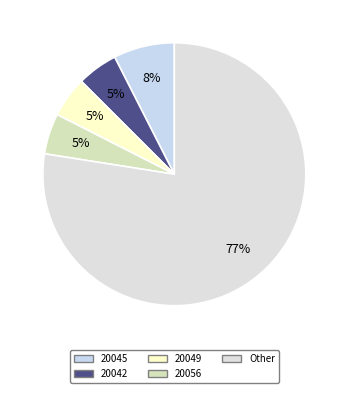

How many slices are in this pie chart?

5